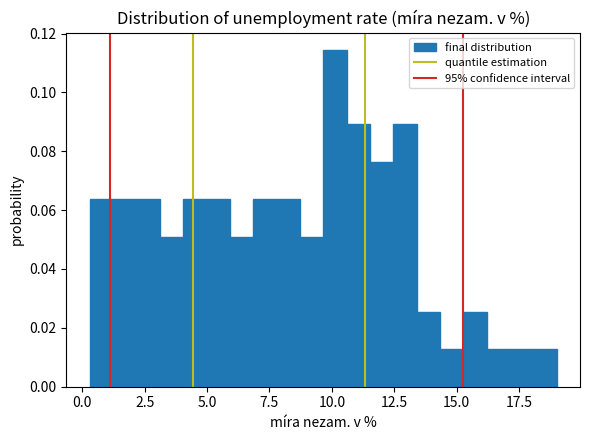

Read against the x-axis, roughly where is the centre of the tallest bar?

10.0